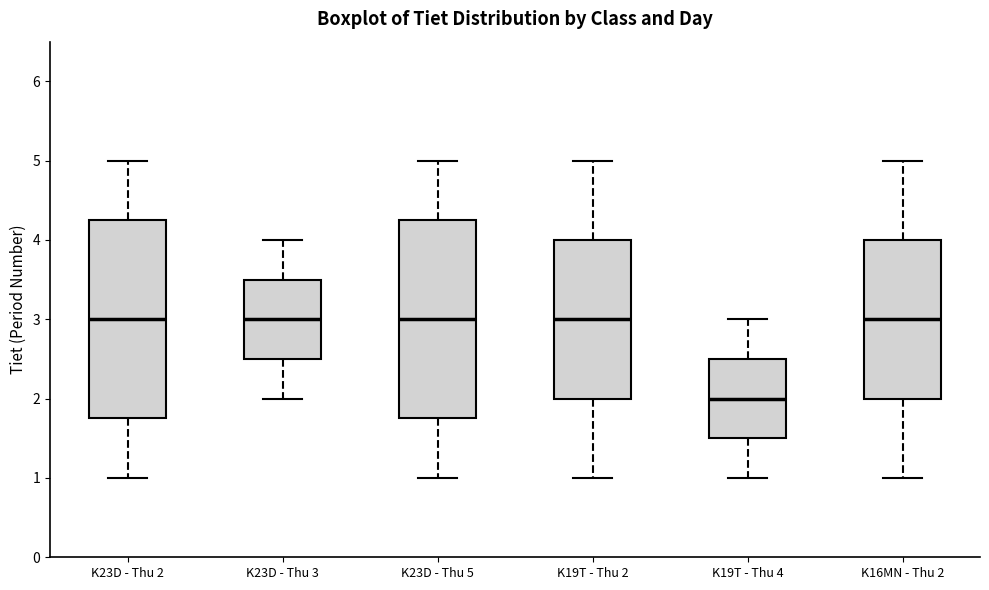

Reading left to right, transcribe this box plot: for each box, give where its median line is, the range the box spans, and where its two whiskers end, as read against the y-axis. The values are not printed on the chart, so give them approximately, as read against the axis.

K23D - Thu 2: median 3.0, box 1.8 to 4.3, whiskers 1.0 to 5.0
K23D - Thu 3: median 3.0, box 2.5 to 3.5, whiskers 2.0 to 4.0
K23D - Thu 5: median 3.0, box 1.8 to 4.3, whiskers 1.0 to 5.0
K19T - Thu 2: median 3.0, box 2.0 to 4.0, whiskers 1.0 to 5.0
K19T - Thu 4: median 2.0, box 1.5 to 2.5, whiskers 1.0 to 3.0
K16MN - Thu 2: median 3.0, box 2.0 to 4.0, whiskers 1.0 to 5.0